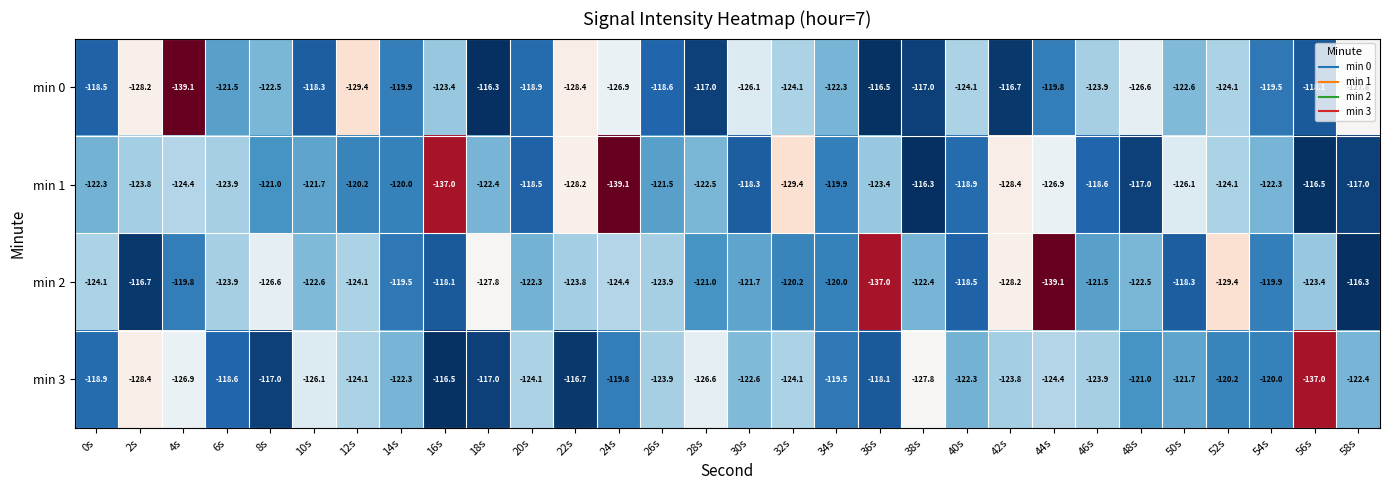

True or false: min 0 has a value of -127.8 at 58s.

True